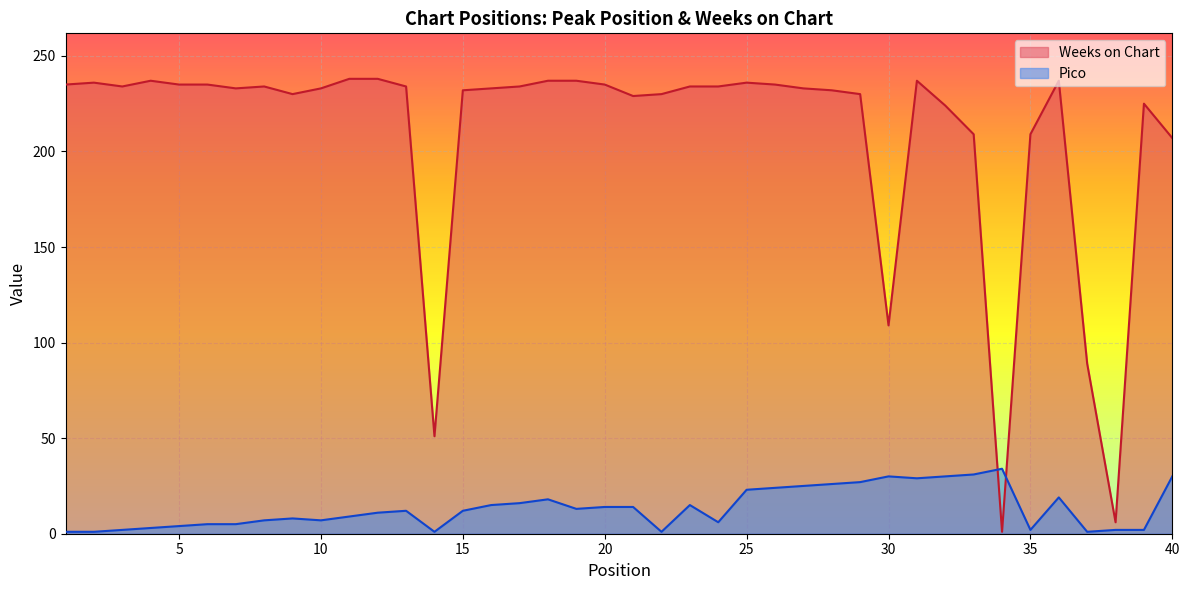

What is the sum of the Weeks on Chart values at 33 and 22?

439